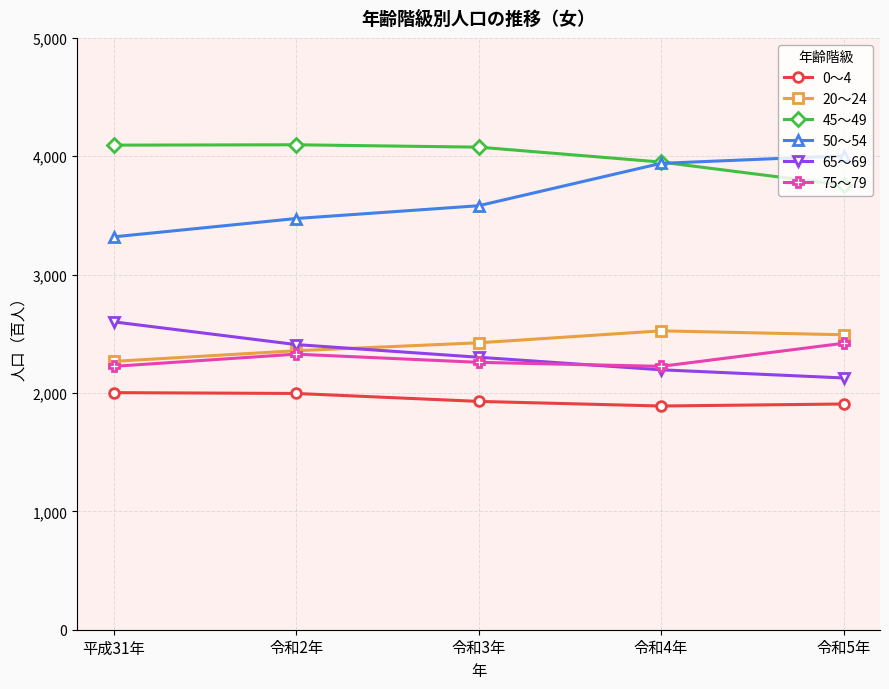

What position from the right is 令和4年?

2